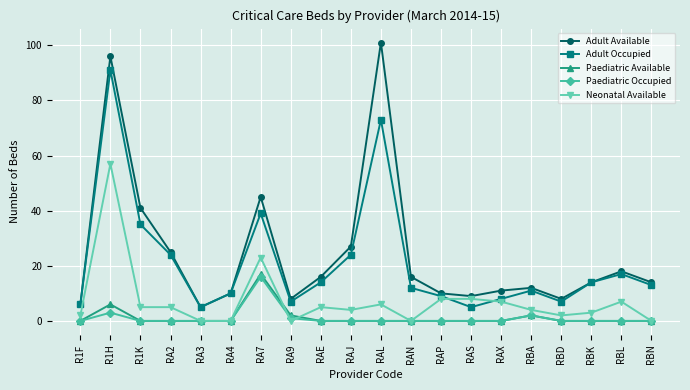

Is it true that Adult Occupied equals 14 at RBK?

True